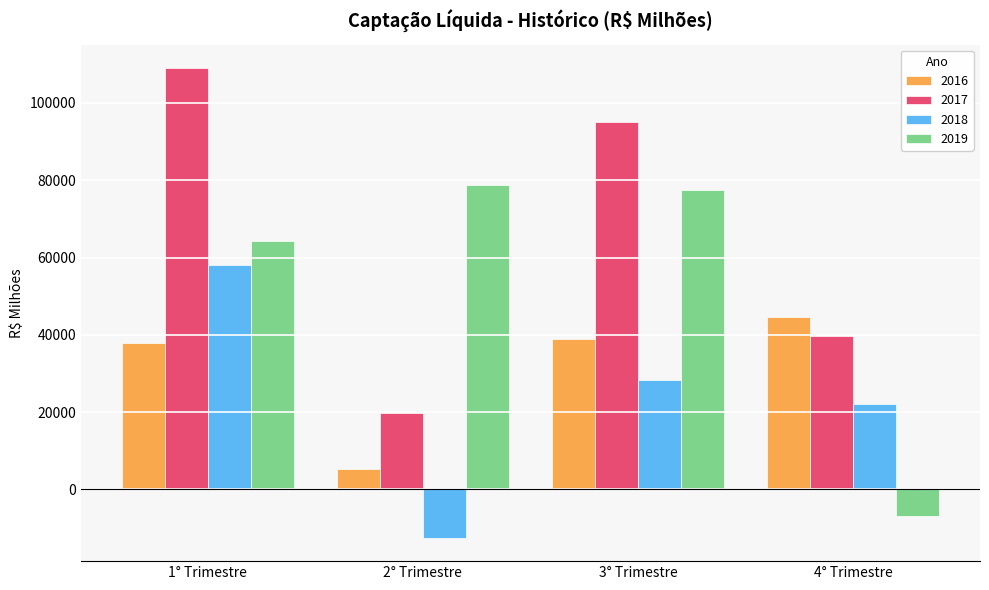

At which category is the sum across all series the highest?

1° Trimestre